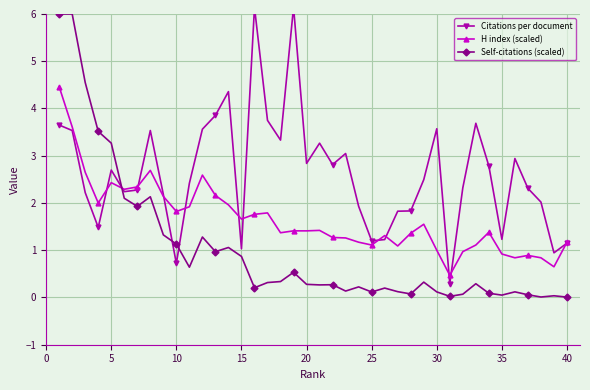

True or false: Self-citations (scaled) has more than 0 points higher than both neighbors.

True